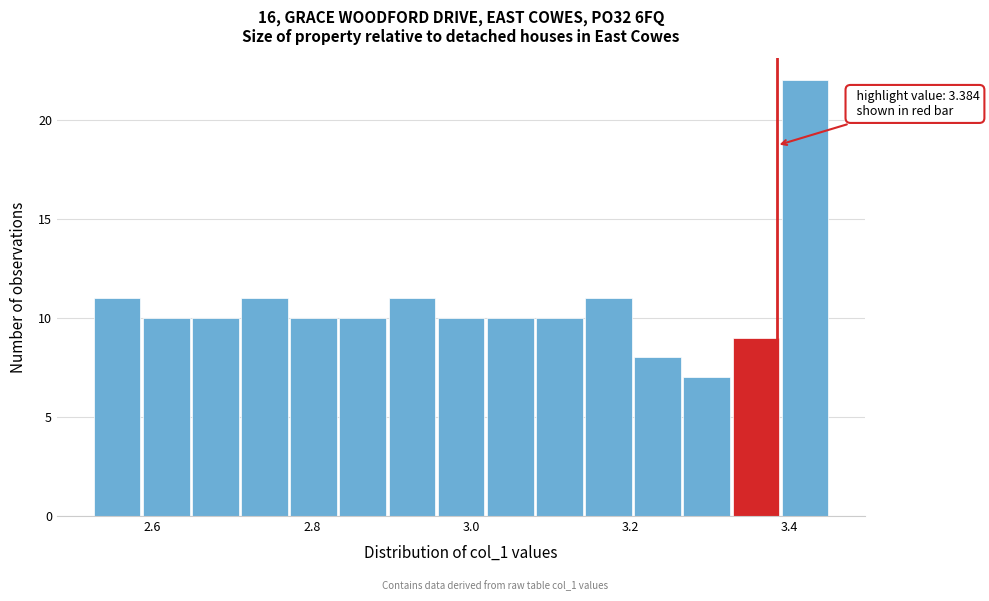

Around what value on the x-axis is the tallest bar? Give the approximate position of its centre, as read against the axis.

3.42